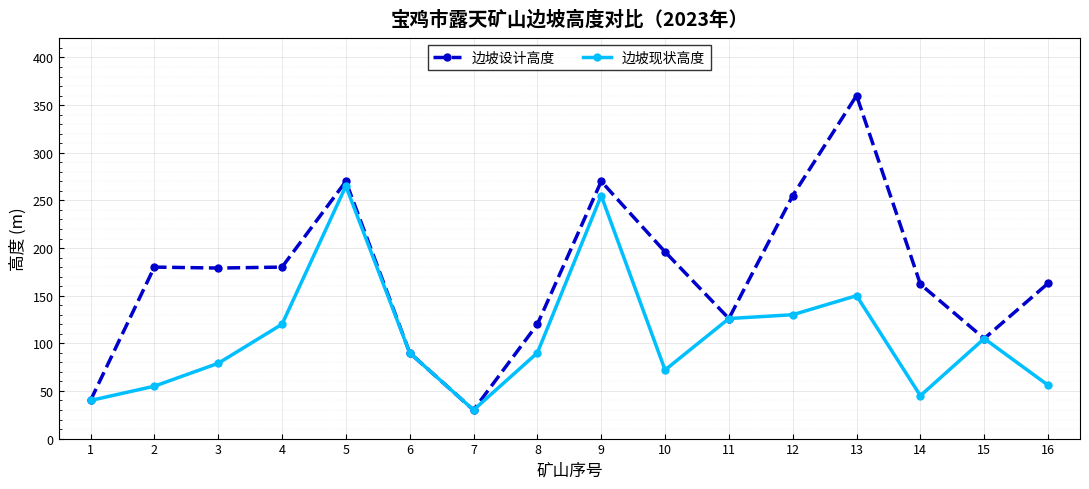

Where is 边坡设计高度 nearest to the value 195?

10